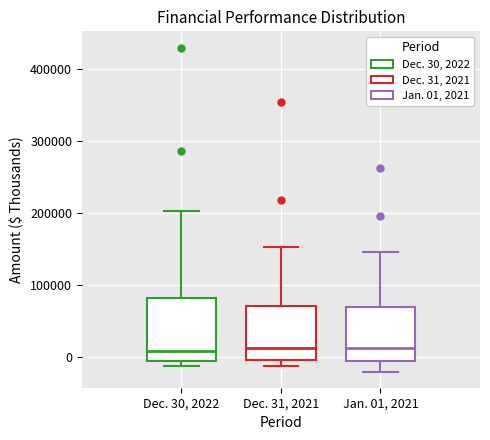

Reading left to right, read every box against the y-axis: the position of its median line, the range the box covers, and the ends of its whiskers. The values are not printed on the chart, so give them approximately, as read against the axis.

Dec. 30, 2022: median 10000, box -10000 to 80000, whiskers -10000 (just below the box's lower edge) to 200000
Dec. 31, 2021: median 10000, box 0 to 70000, whiskers -10000 to 150000
Jan. 01, 2021: median 10000, box -10000 to 70000, whiskers -20000 to 150000